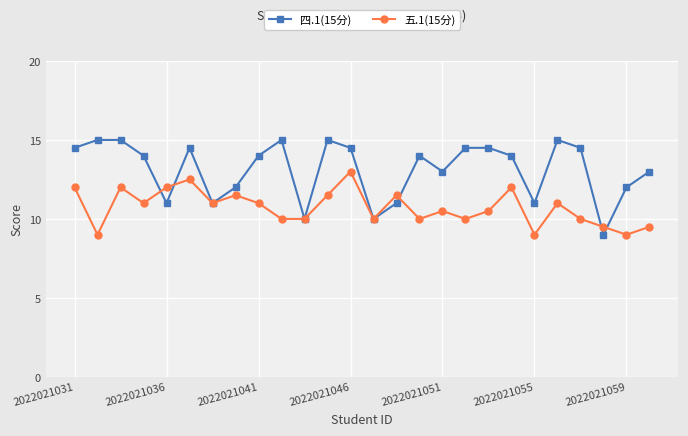

Rank the series by their average value, from highest to lowest.

四.1(15分), 五.1(15分)